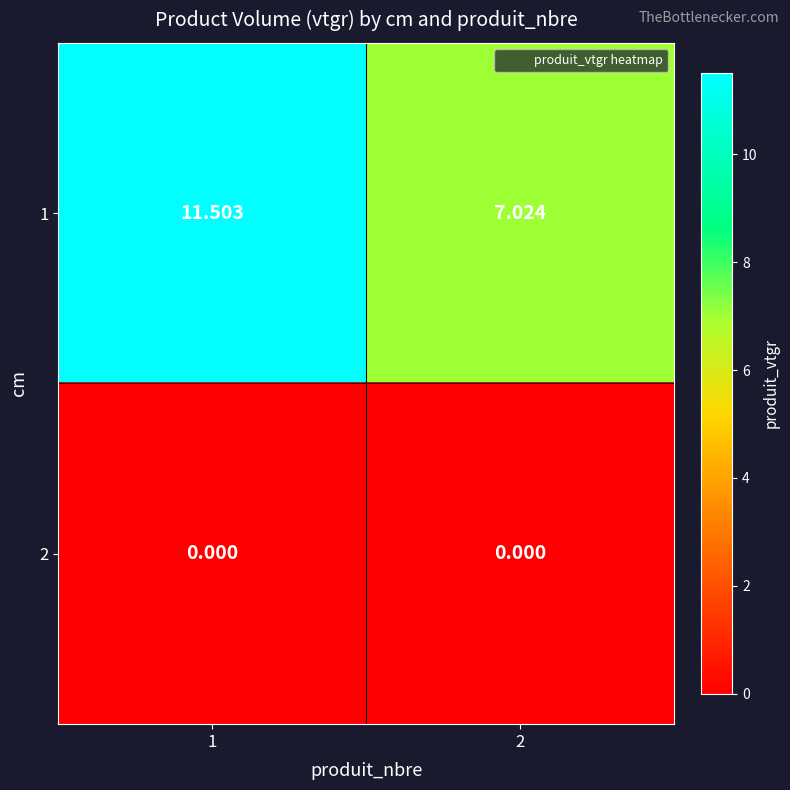

Is the value of 1 at 1 greater than the value of 2 at 1?

Yes